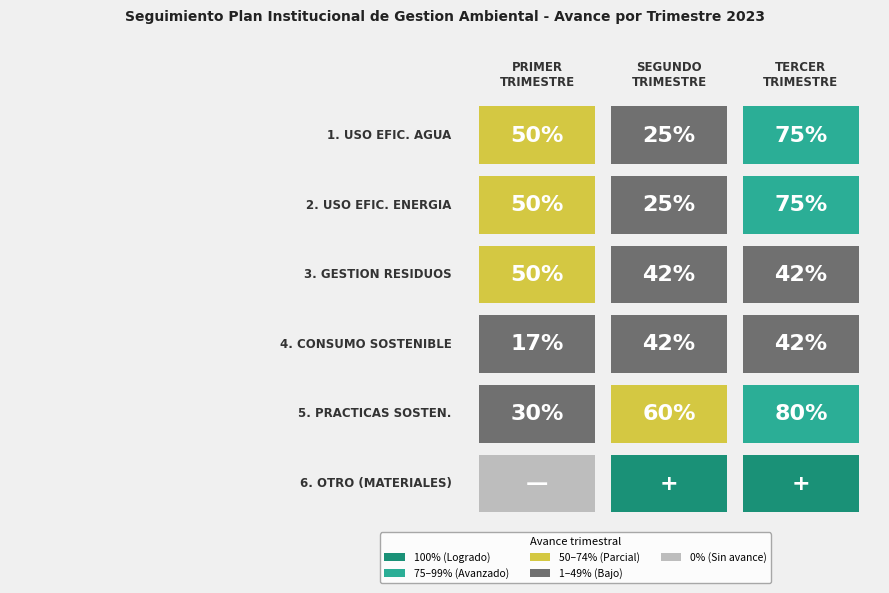

Count the number of data series in this chart.

6